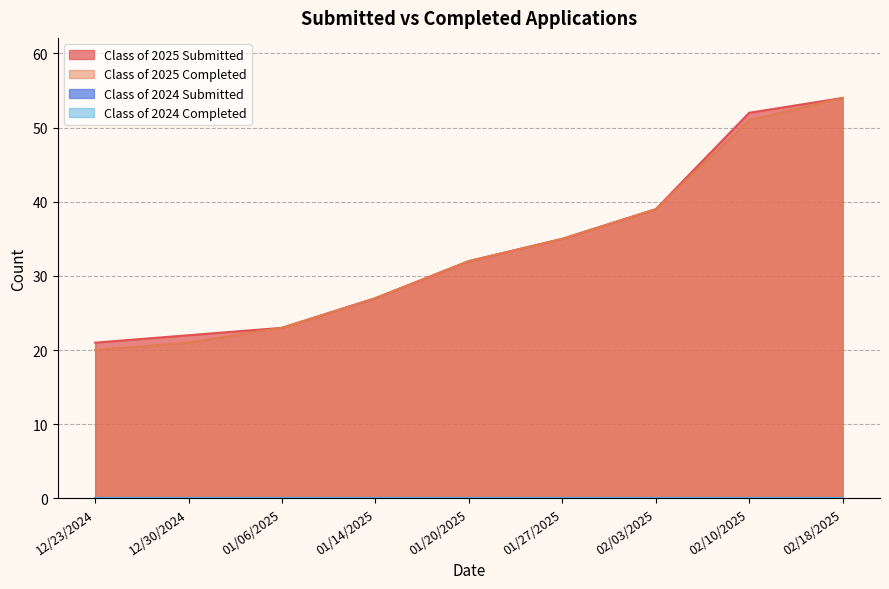

Count the number of categories in the chart.

9